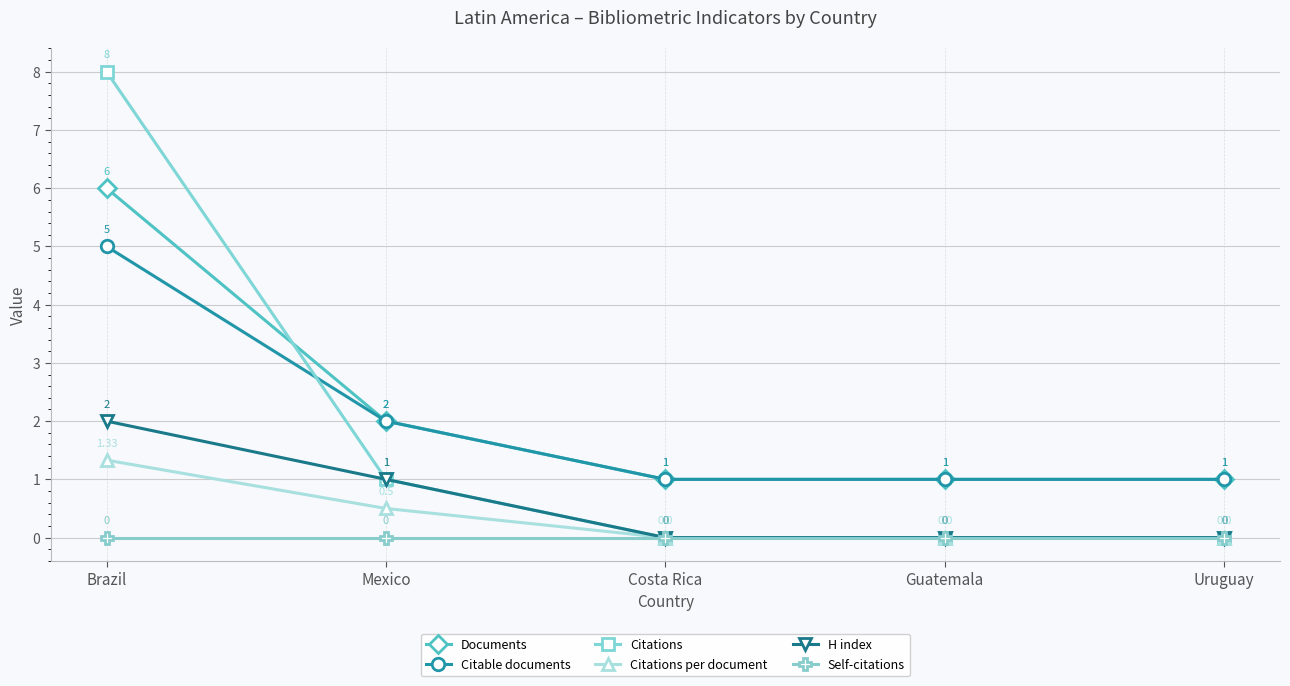

Rank the series by their maximum value, from highest to lowest.

Citations, Documents, Citable documents, H index, Citations per document, Self-citations